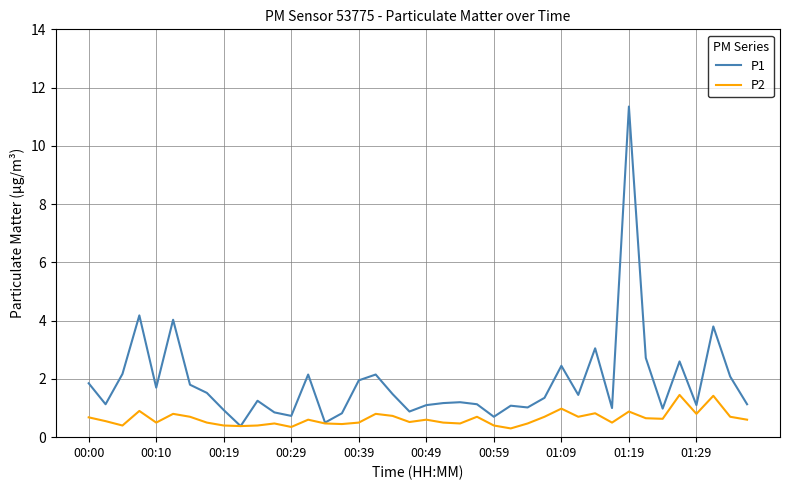

Which series has the widest spread of values?

P1